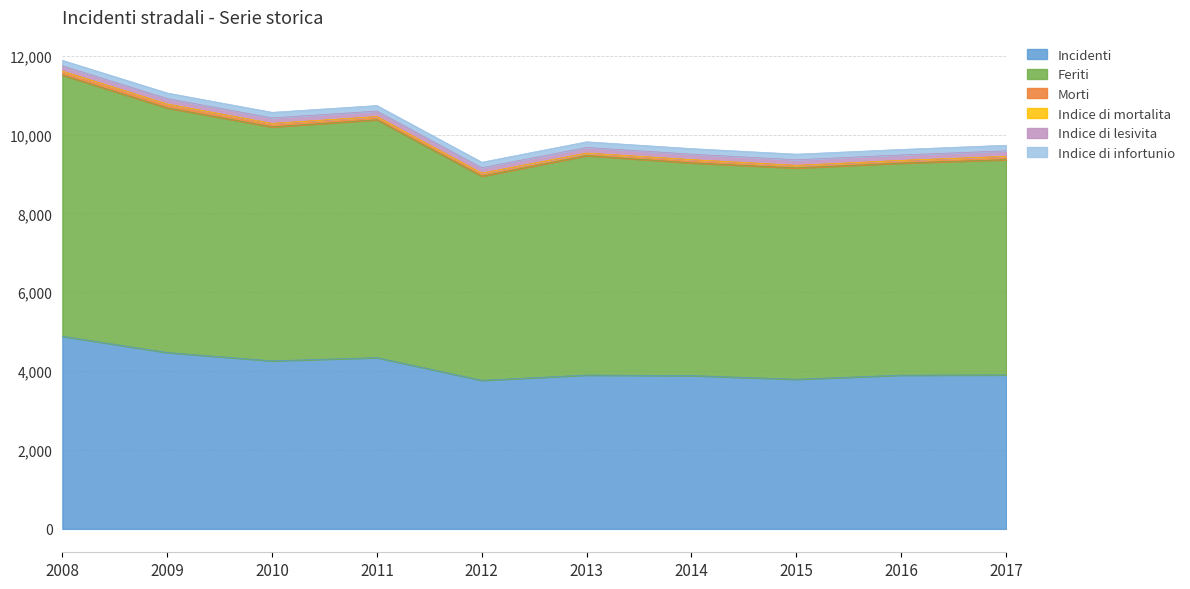

Which category has the lowest value across all series?

2013